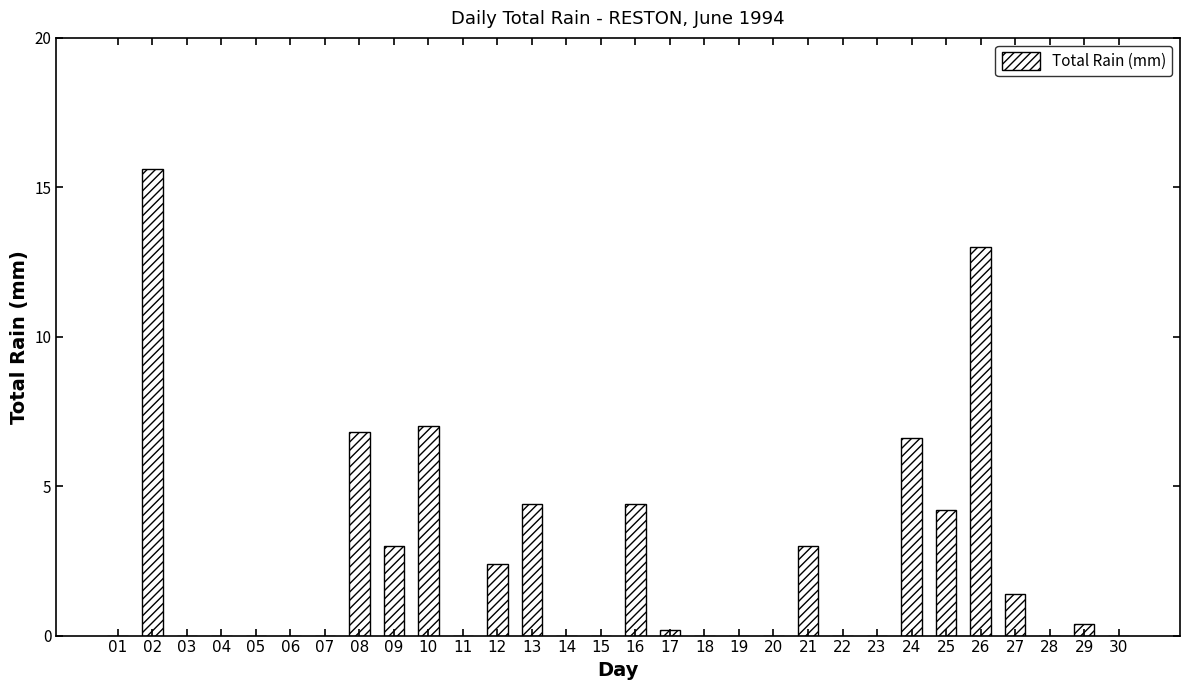

What is the greatest value displayed?

15.6